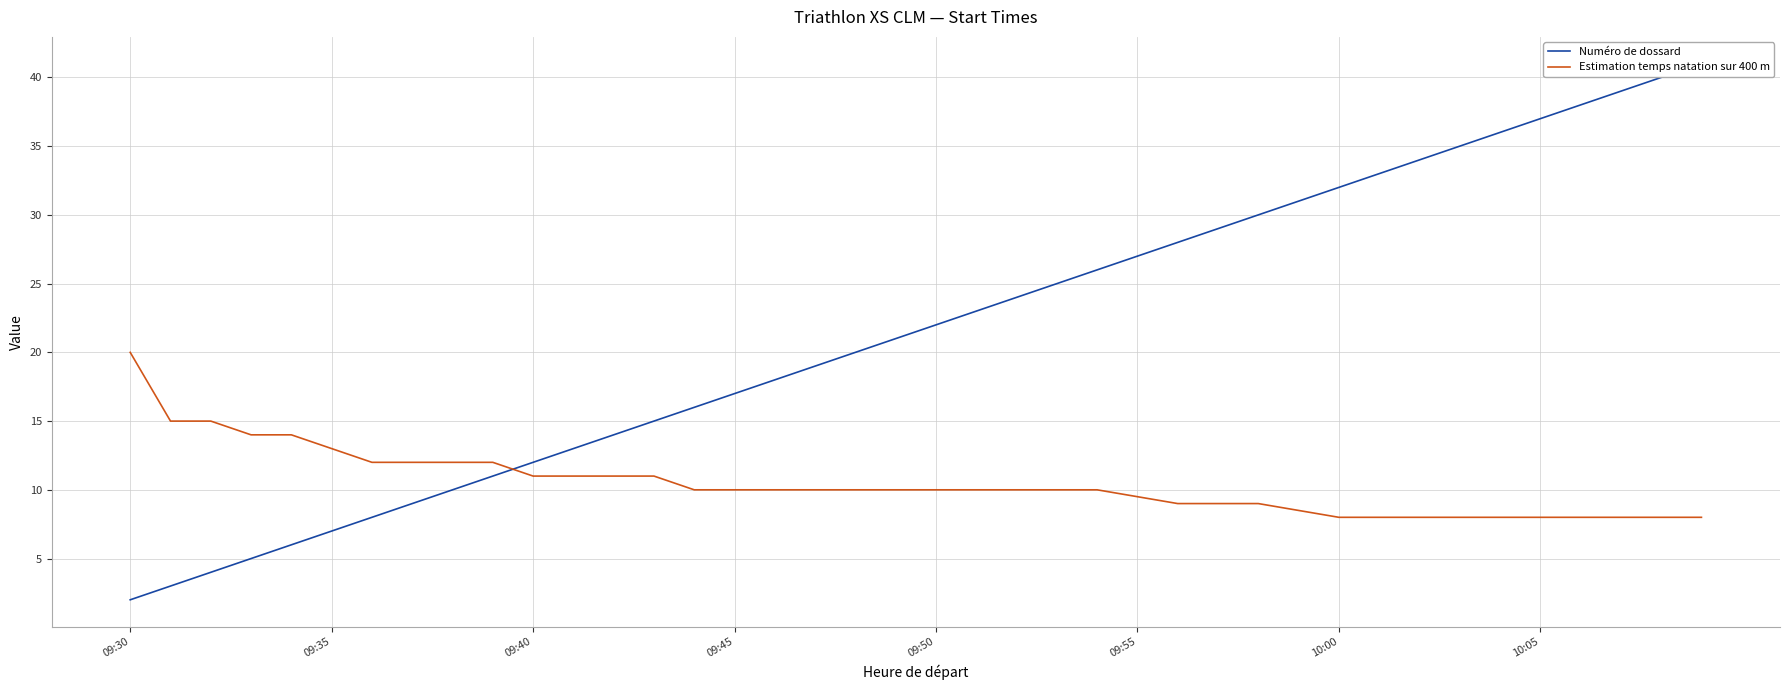

The value of Numéro de dossard at 38 is 26.3. True or false?

False